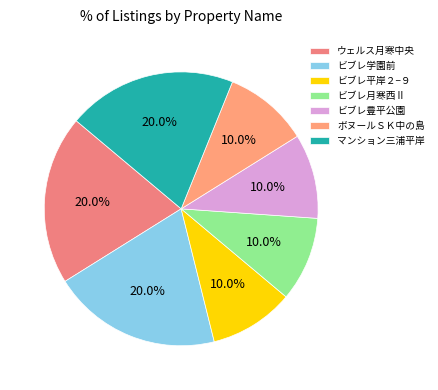

Which category has the biggest portion of the pie?

ウェルス月寒中央